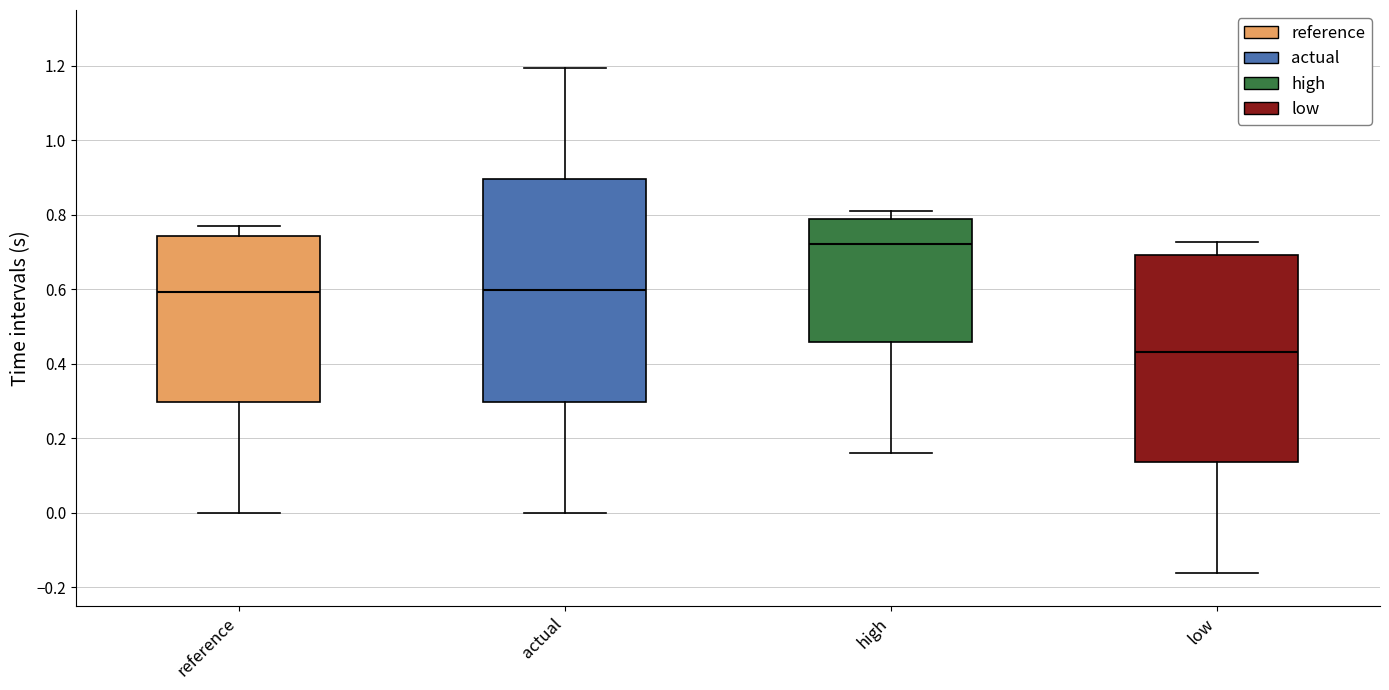

Where does the lower whisker of the box for actual end on the y-axis? The values are not printed on the chart, so give them approximately, as read against the axis.

0.00